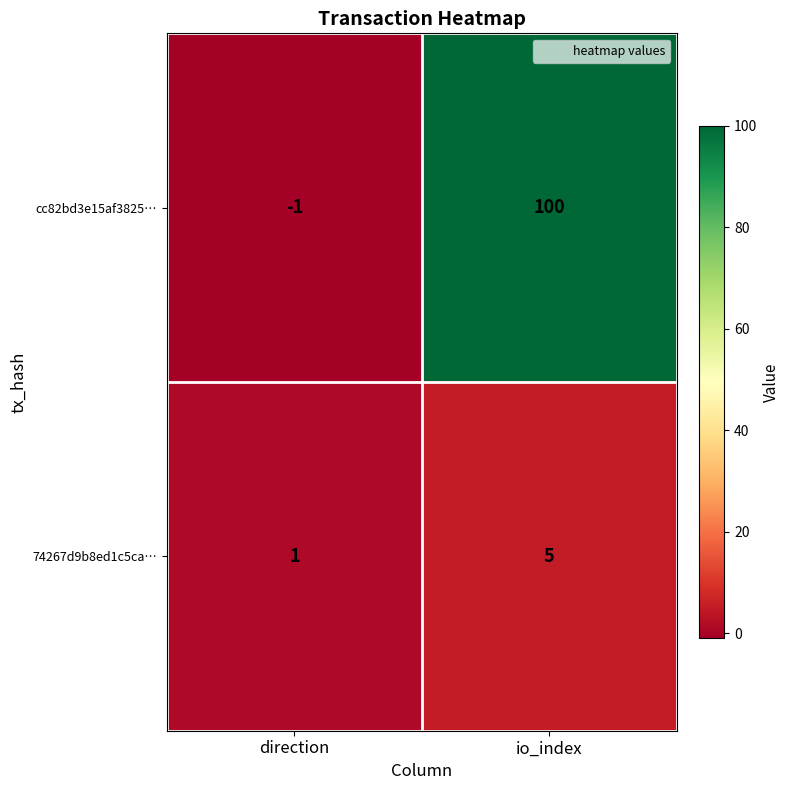

Is it true that 74267d9b8ed1c5ca… equals 7 at io_index?

False